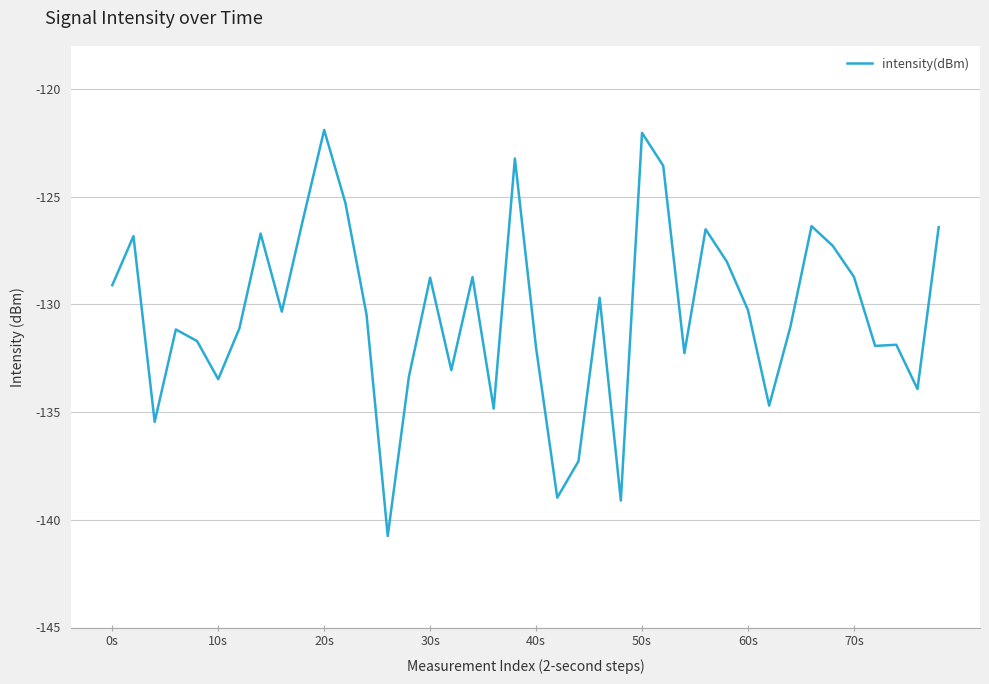

What is the maximum value shown in the chart?

-121.9